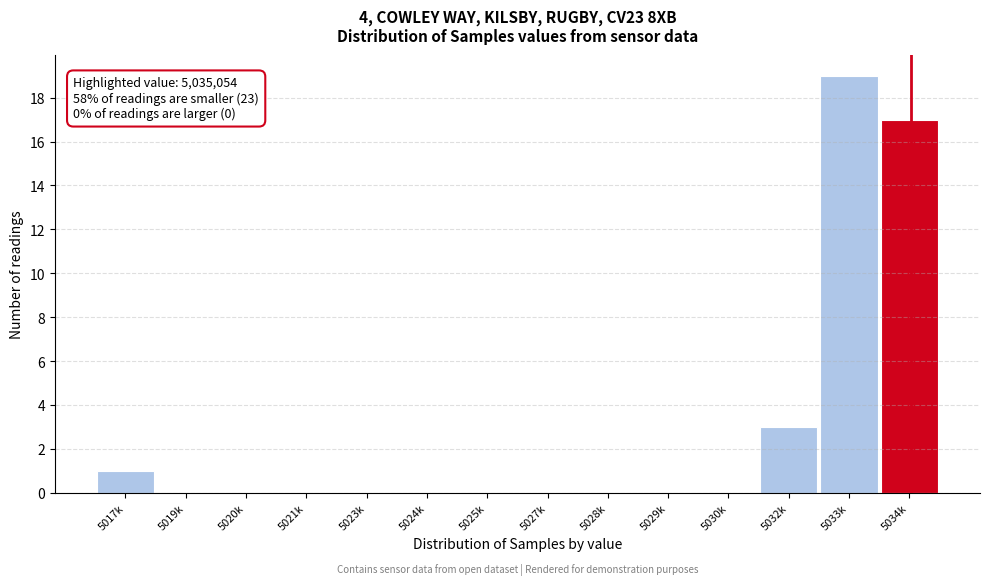

Reading right to left, transcribe all the data shown in this chart.

5034k=17	5033k=19	5032k=3	5030k=0	5029k=0	5028k=0	5027k=0	5025k=0	5024k=0	5023k=0	5021k=0	5020k=0	5019k=0	5017k=1